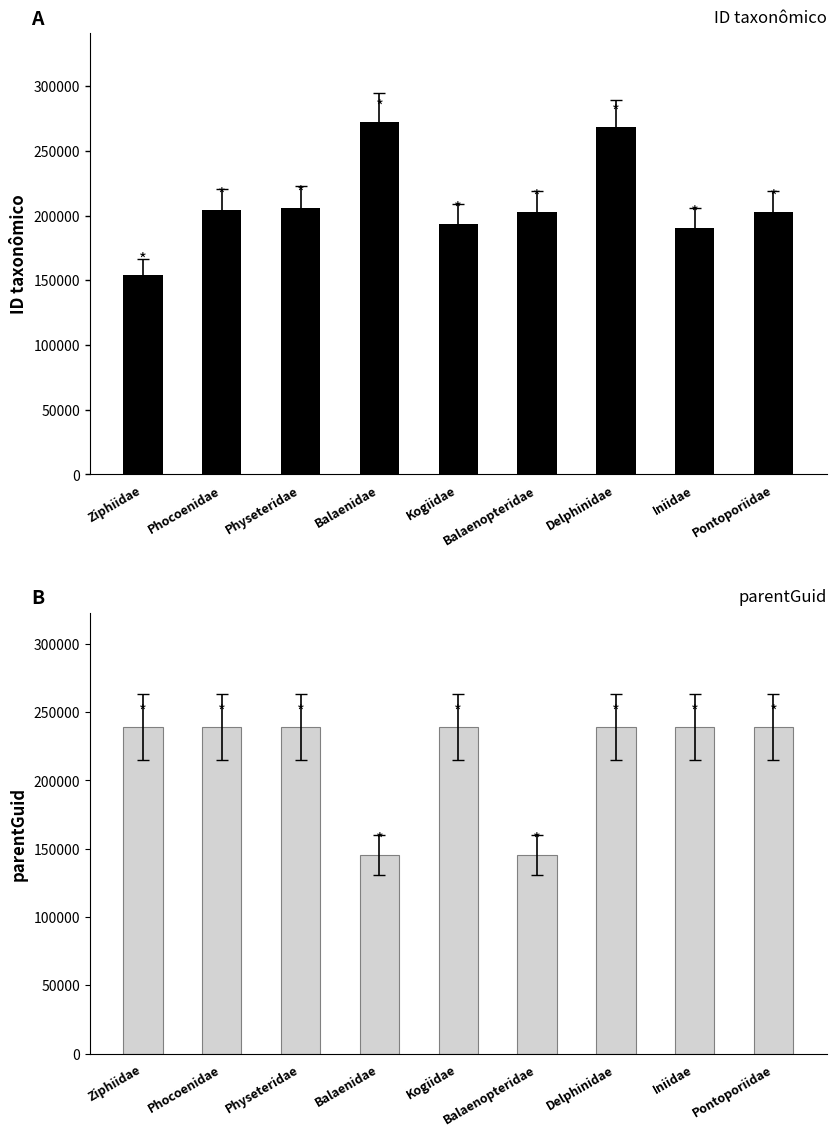

Reading right to left, list all the values displayed in this chart.

ID taxonômico: 202854	190623	268229	202664	193353	272651	206168	204292	154053
parentGuid: 239126	239126	239126	145574	239126	145574	239126	239126	239126